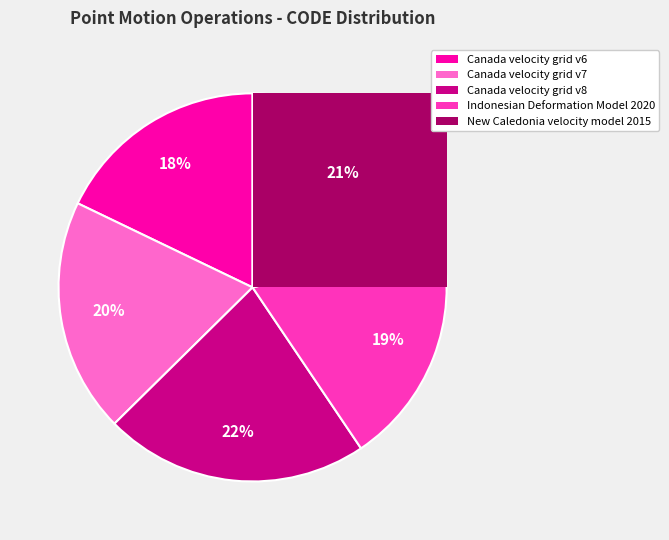

Rank the categories by value from lowest to highest.

Canada velocity grid v6, Indonesian Deformation Model 2020, Canada velocity grid v7, New Caledonia velocity model 2015, Canada velocity grid v8